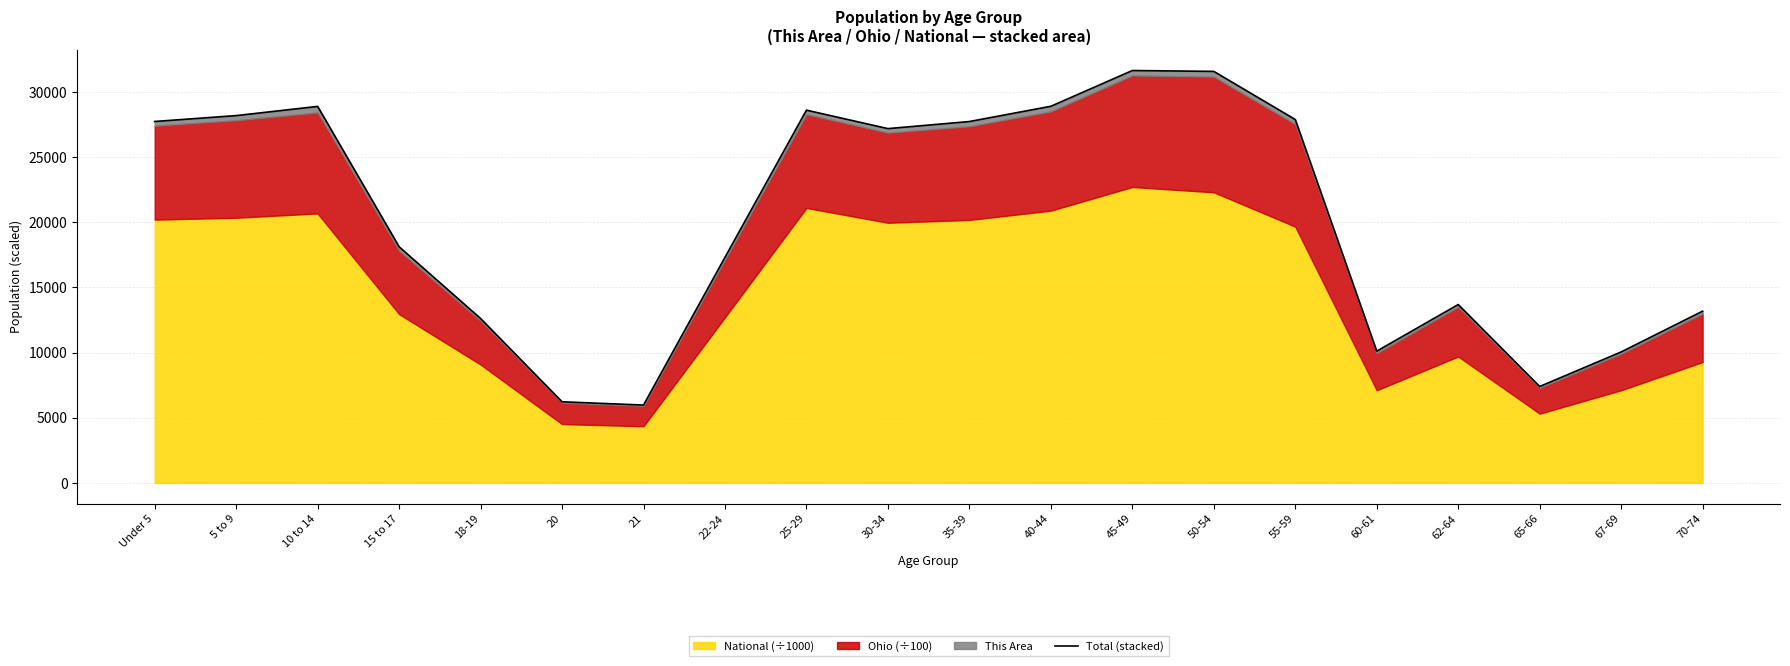

What position from the left is 30-34?

10